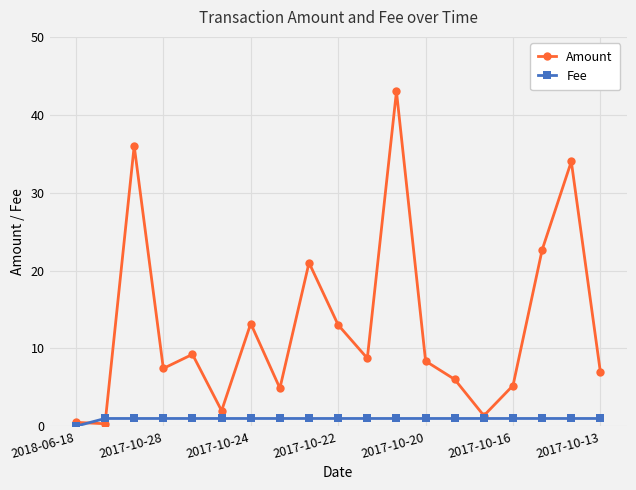

Rank the series by their maximum value, from lowest to highest.

Fee, Amount